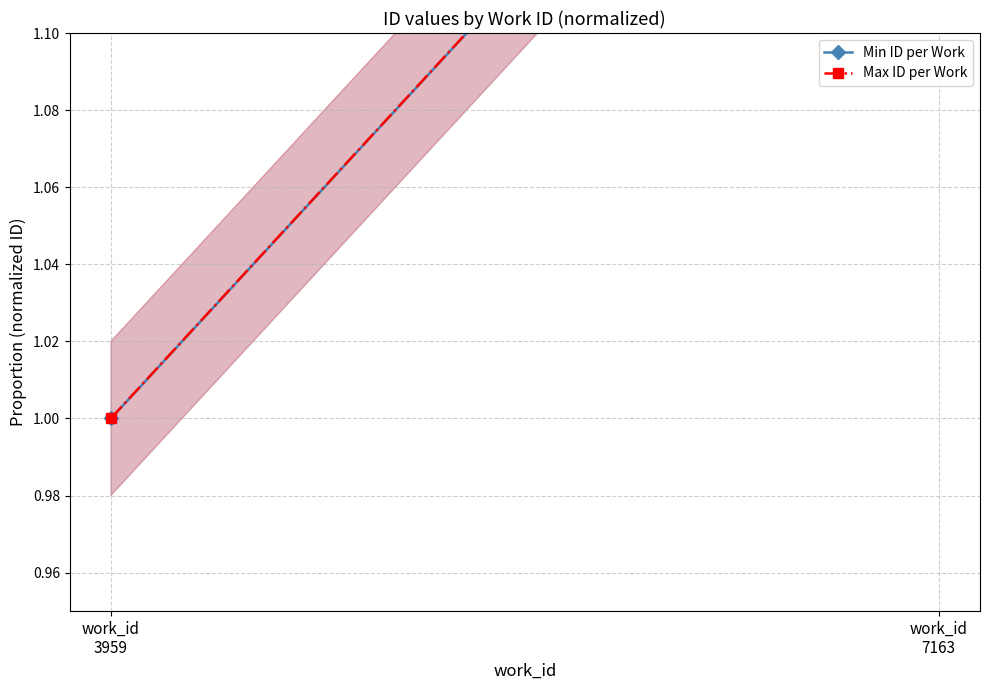

How many lines are shown in the chart?

2